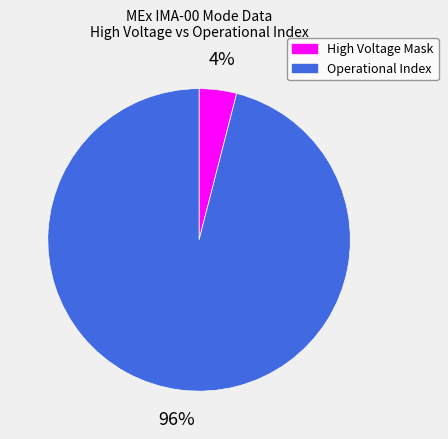

Rank the categories by value from highest to lowest.

Operational Index, High Voltage Mask